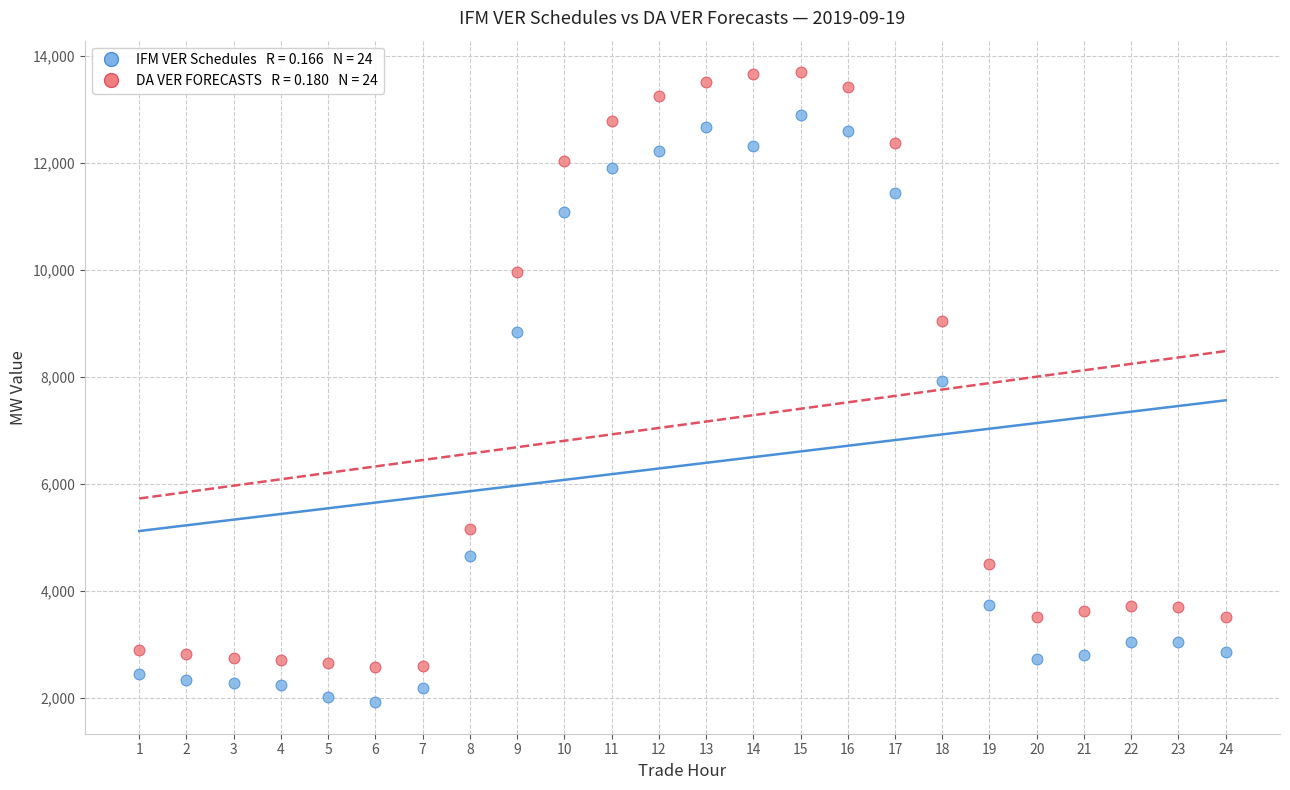

Across all data points, what is the range of Y values (max minus min)?

11775.4